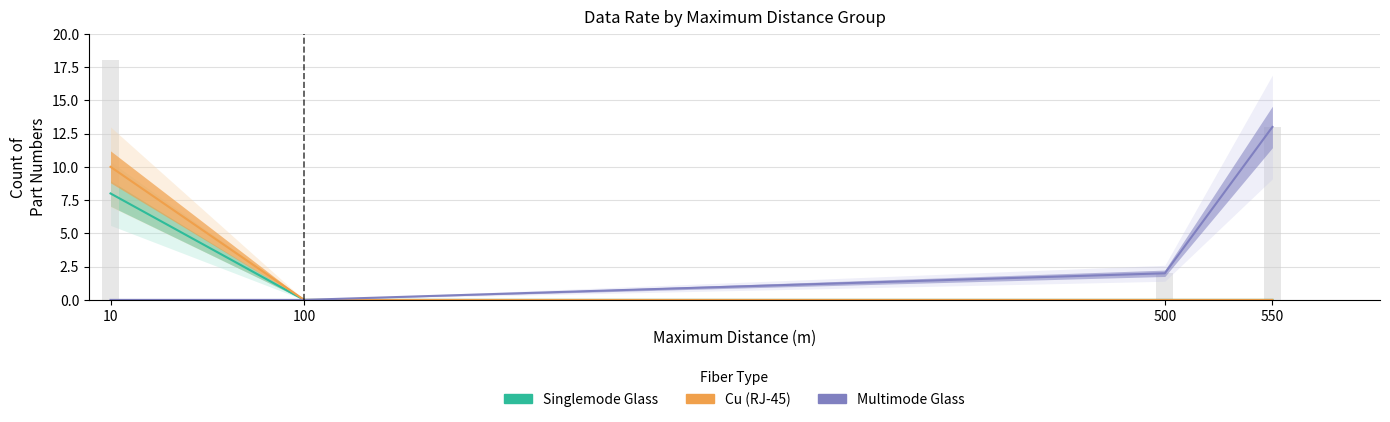

The value of Cu (RJ-45) at 500 is 0. True or false?

True